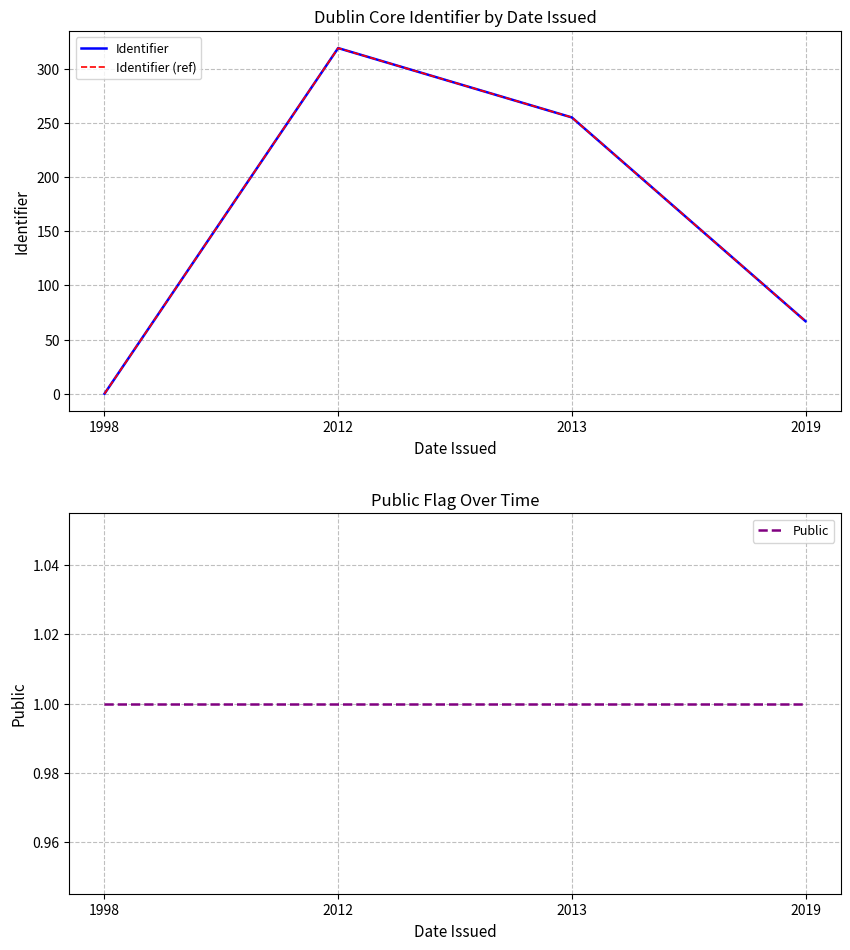

What is the difference between the highest and lowest values at 2012?

318